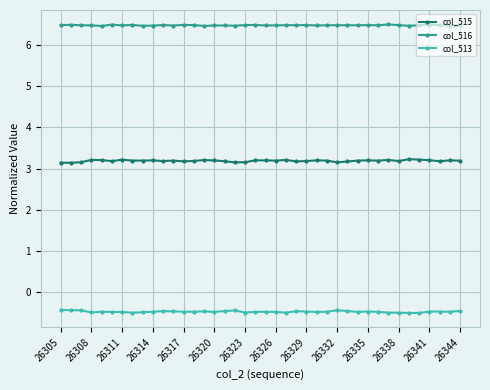

True or false: col_515 has more than 1 points higher than both neighbors.

True